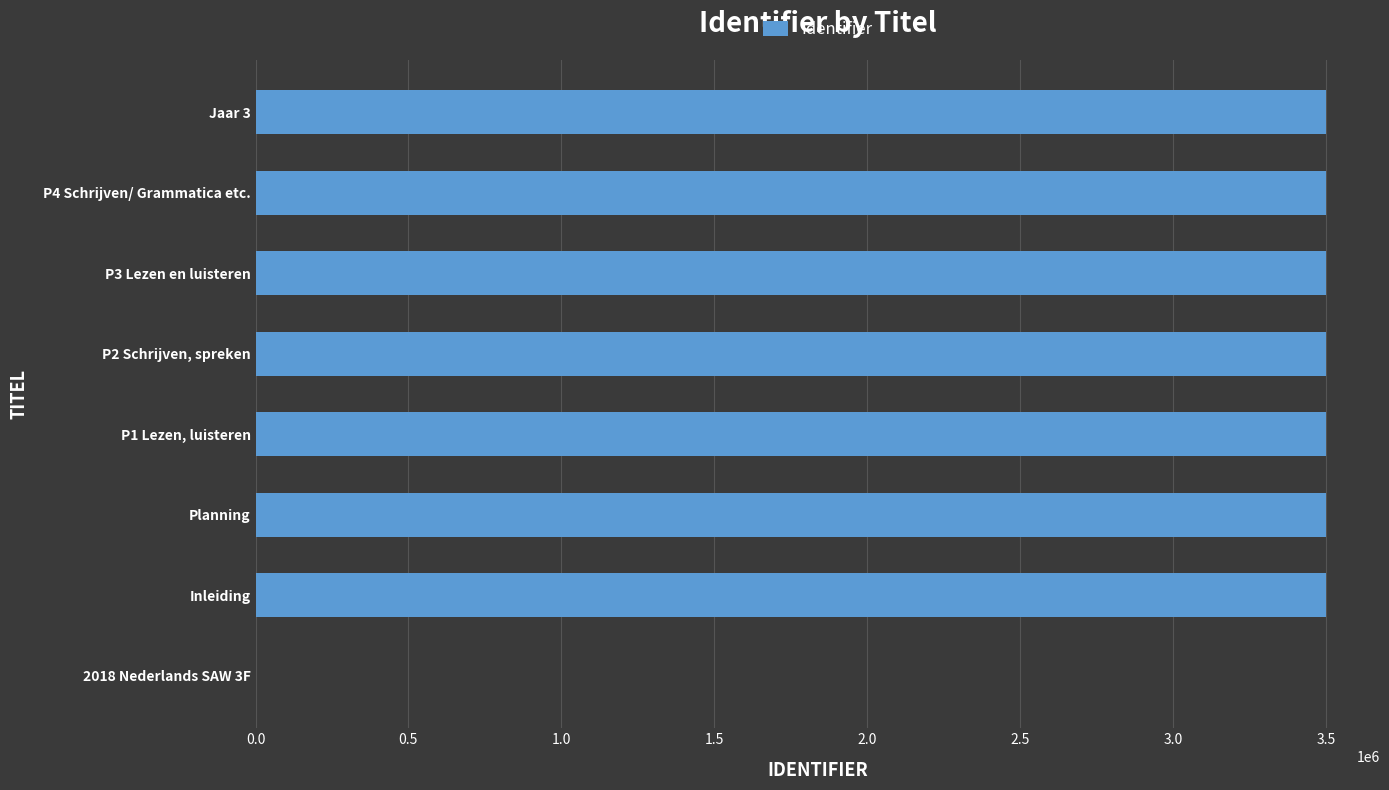

Is it true that the value at P4 Schrijven/ Grammatica etc. is 2071885?

False